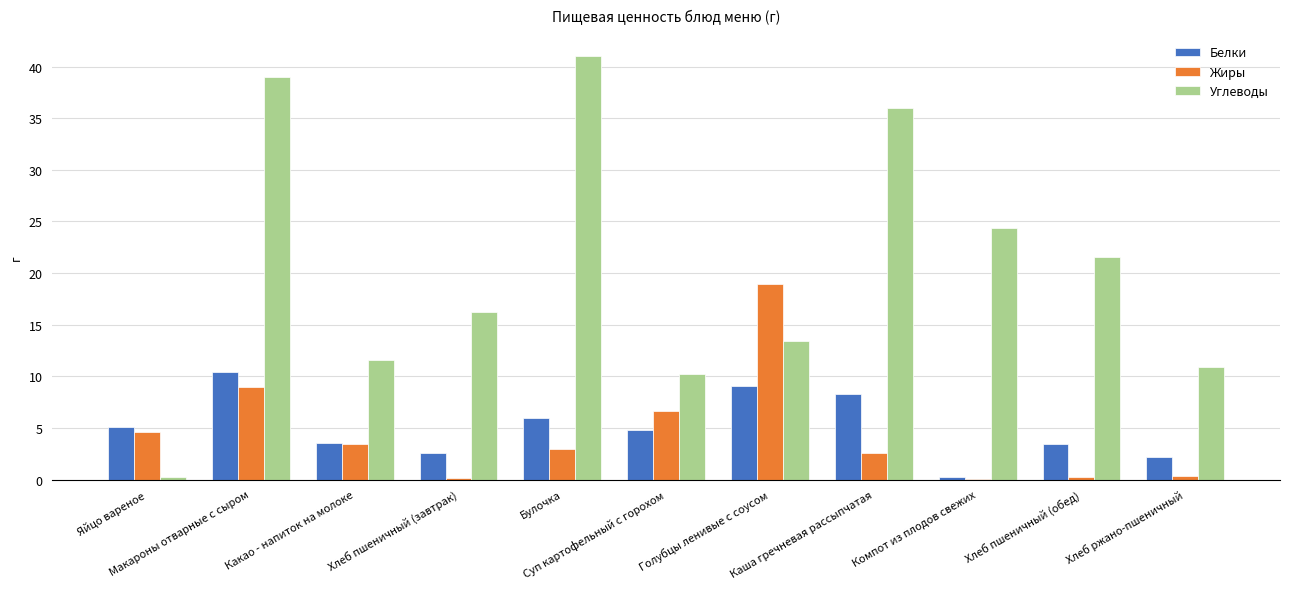

What is the difference between the Белки values at Хлеб ржано-пшеничный and Хлеб пшеничный (завтрак)?

0.4